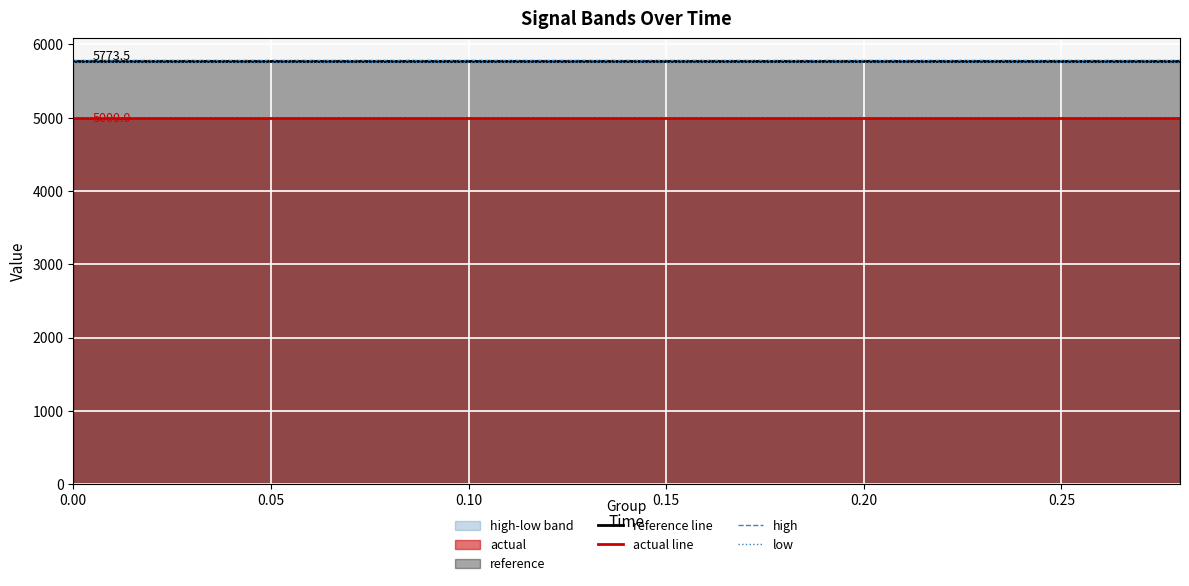

True or false: reference line and actual line cross at least once.

False